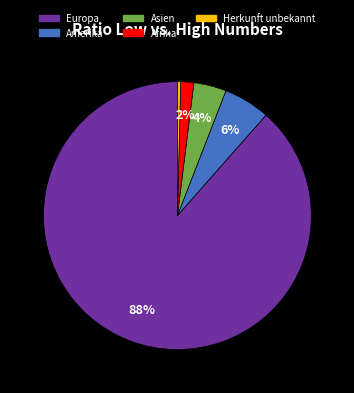

To the nearest percent, what is the average slice percentage?

20%